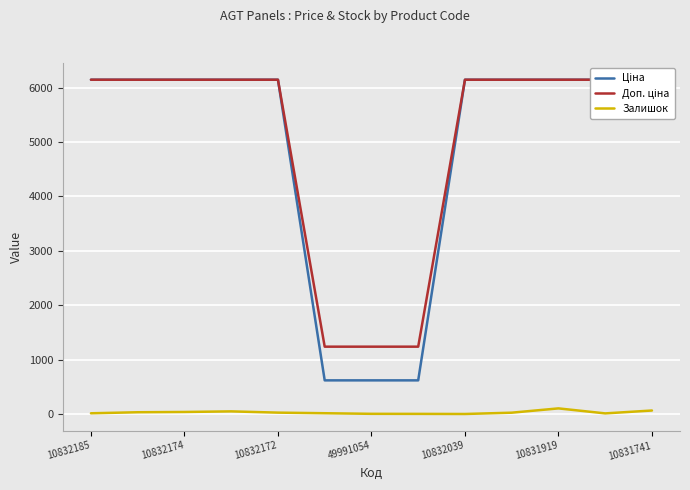

Is it true that Залишок equals 1 at 10832039?

True